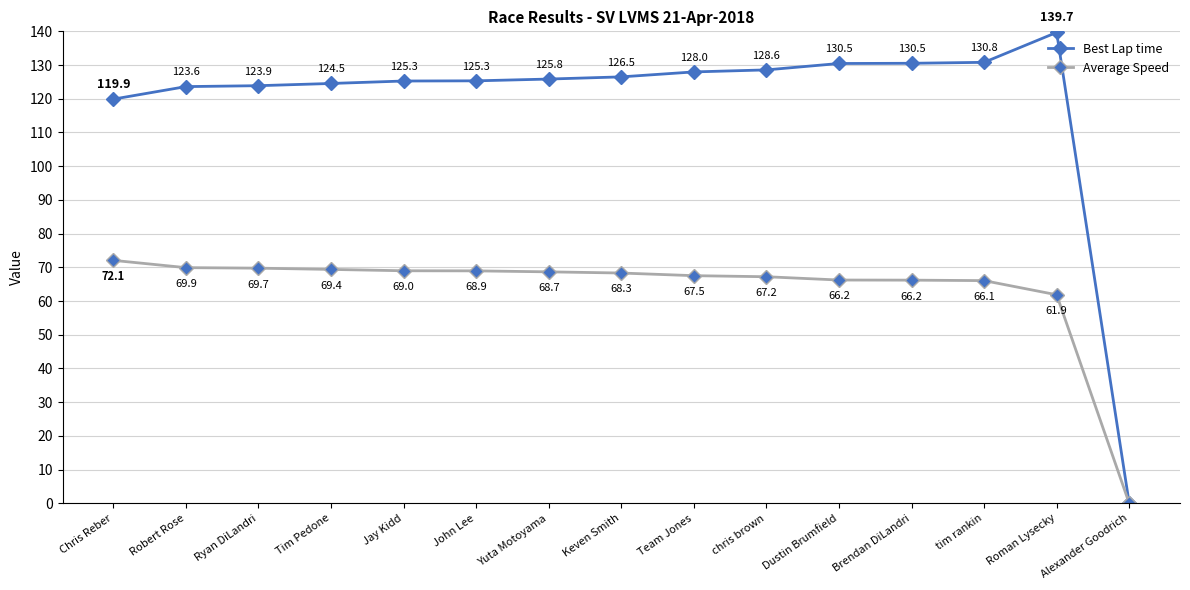

Which category has the lowest value in the Best Lap time series?

Alexander Goodrich